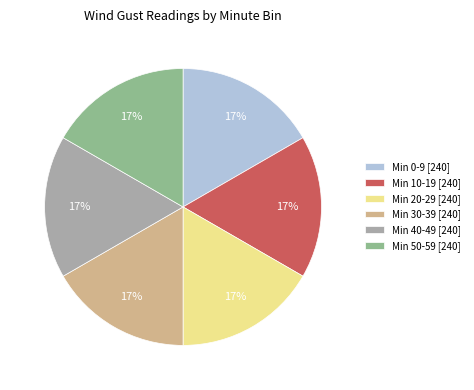

Is it true that Min 20-29 [240] is 10% of the pie?

False